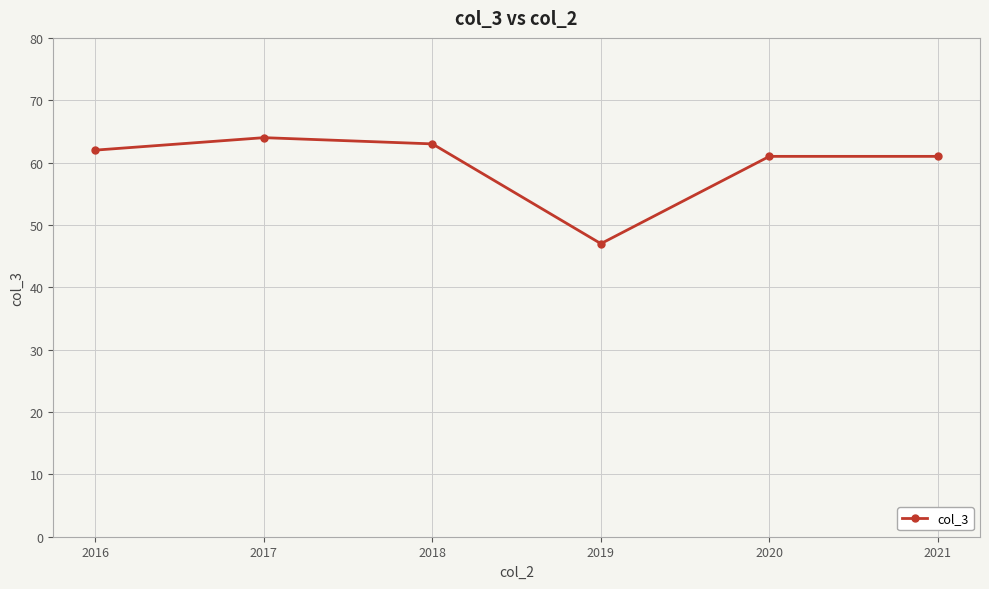

At which category does the chart reach its peak across all series?

2017